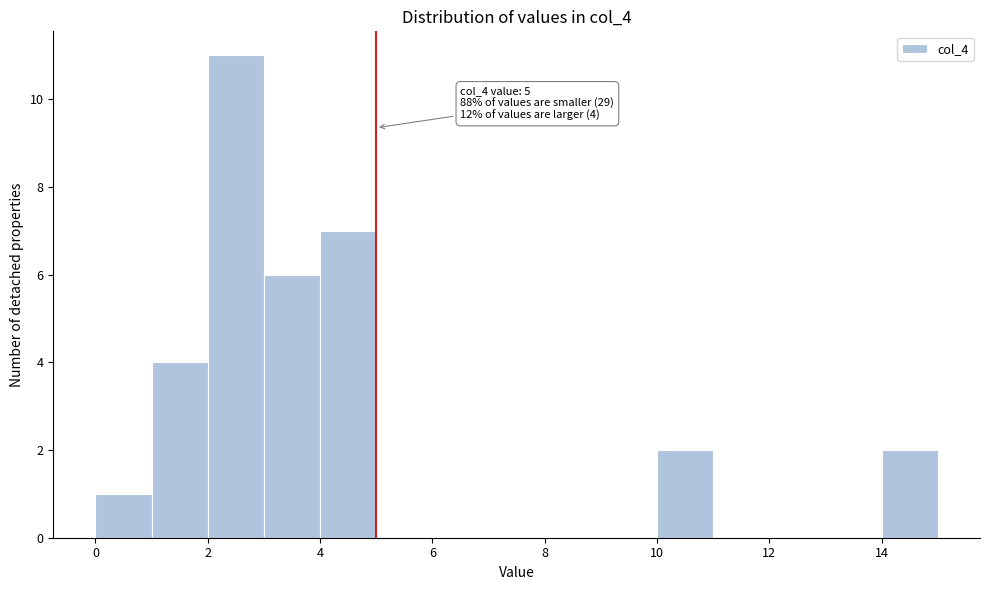

Which range on the x-axis has the tallest bar?

2 to 3